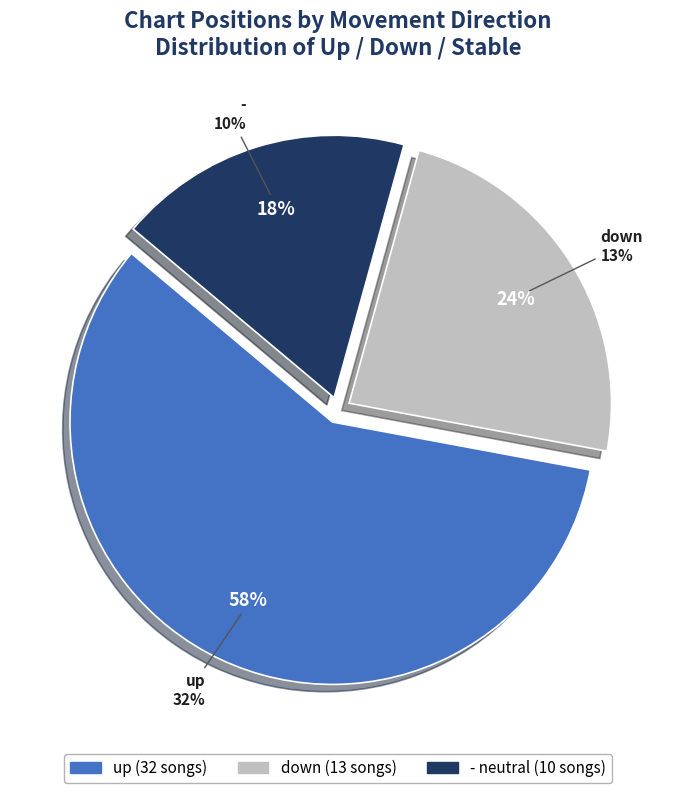

What is the total percentage of - and down?

41.8%